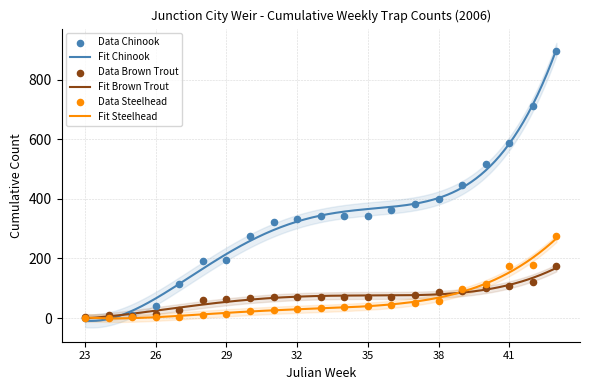

Which series reaches the maximum Y coordinate?

Chinook